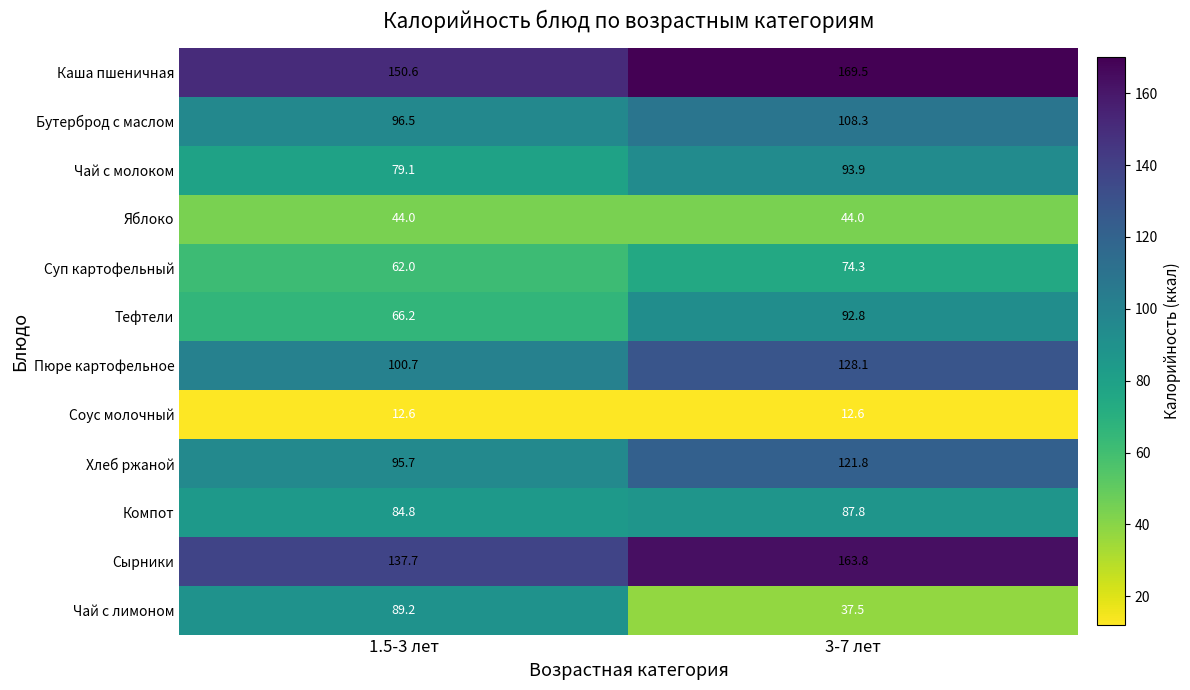

What is the maximum value shown in the chart?

169.5